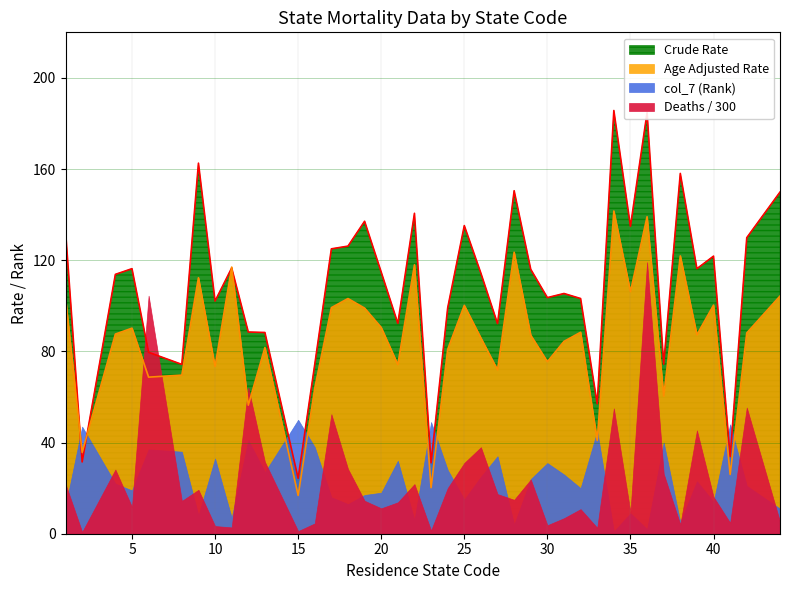

What is the maximum value shown in the chart?

185.7